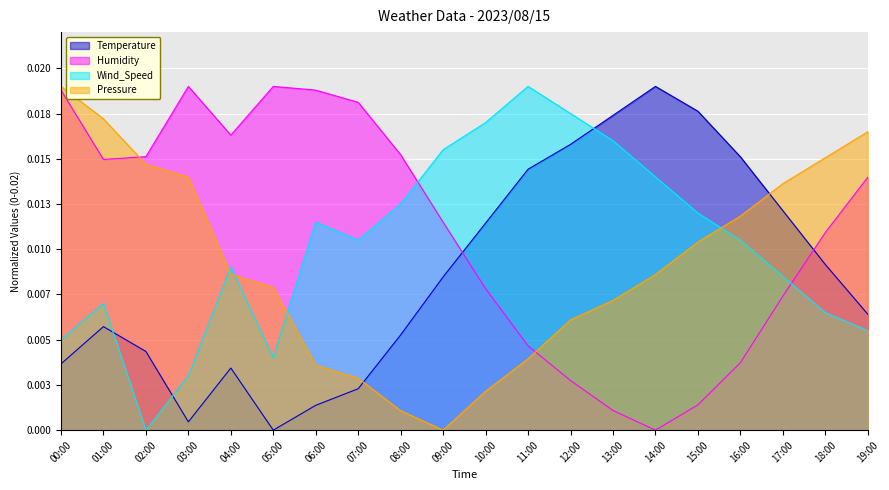

Rank the series by their maximum value, from highest to lowest.

Temperature, Humidity, Wind_Speed, Pressure